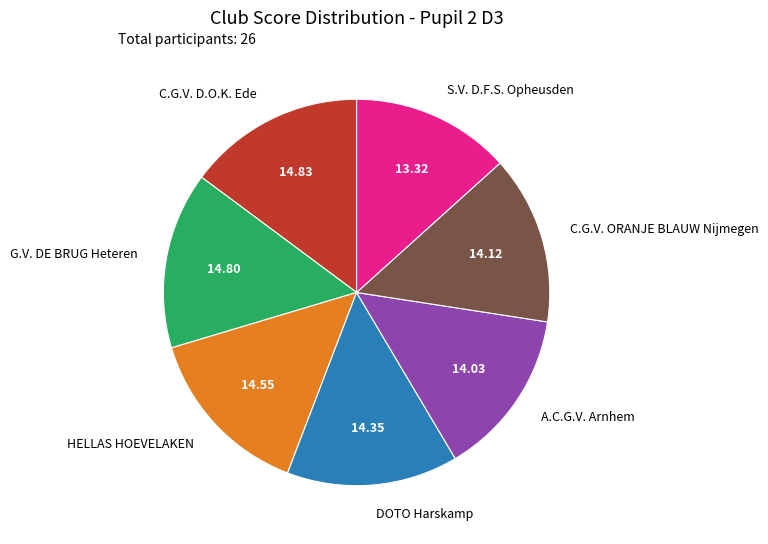

Which slice is the smallest?

S.V. D.F.S. Opheusden